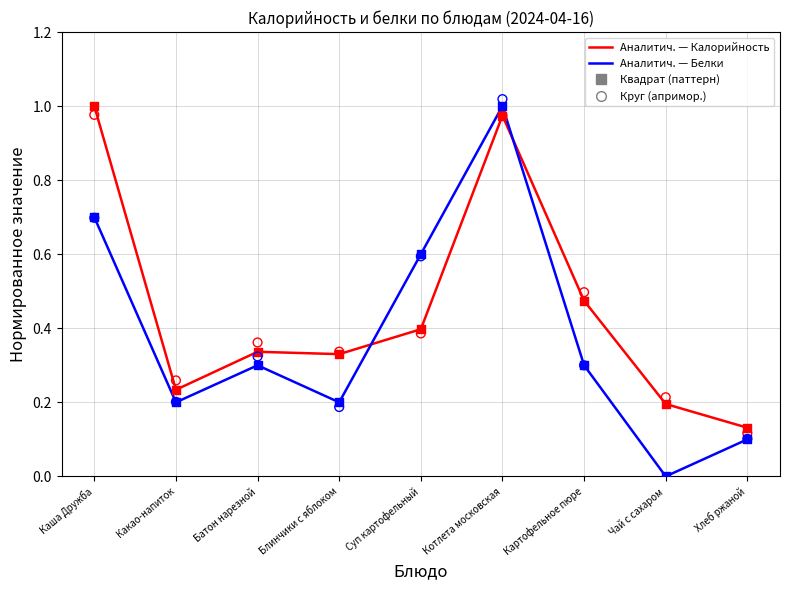

At which category is the sum across all series the highest?

Котлета московская